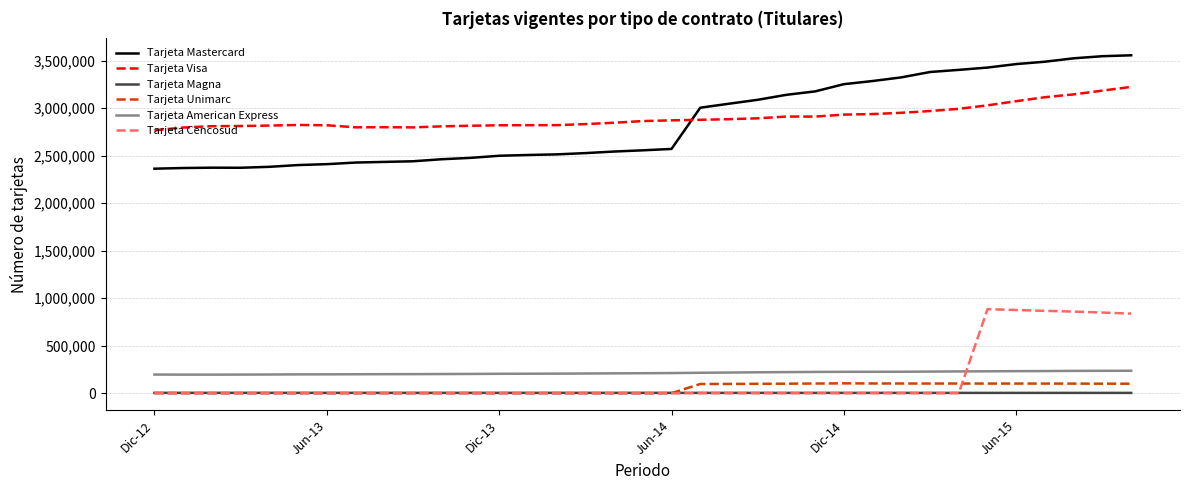

What is the difference between the second highest and minimum values in the Tarjeta Magna series?

464